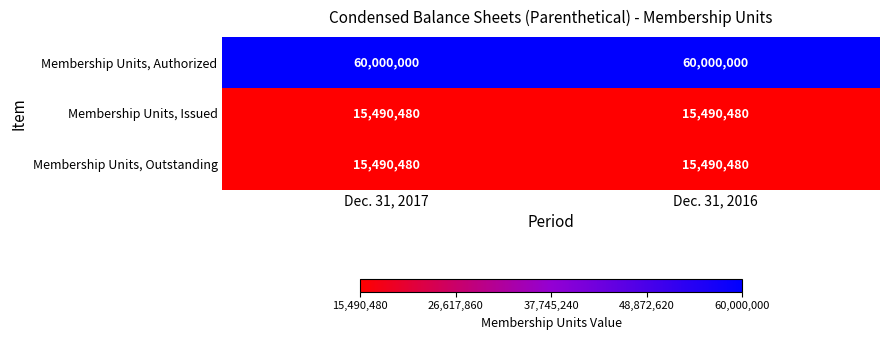

Reading right to left, what are all the values shown in this chart?

Membership Units, Authorized: 60000000	60000000
Membership Units, Issued: 15490480	15490480
Membership Units, Outstanding: 15490480	15490480